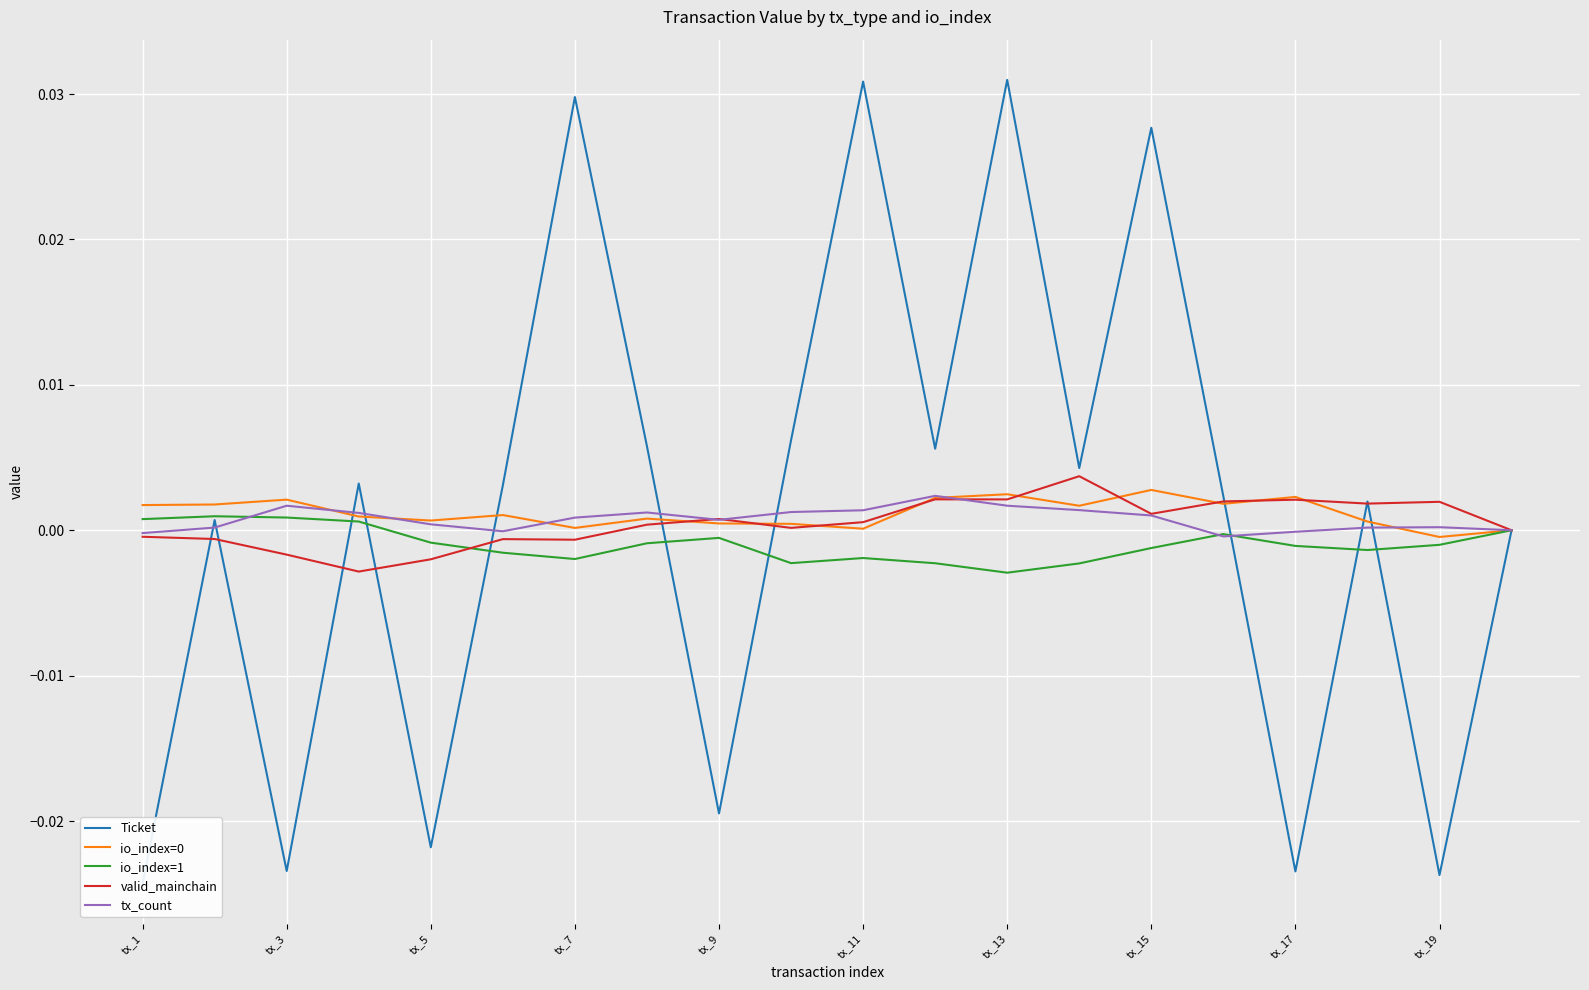

Where is the first local maximum for tx_count?

tx_3